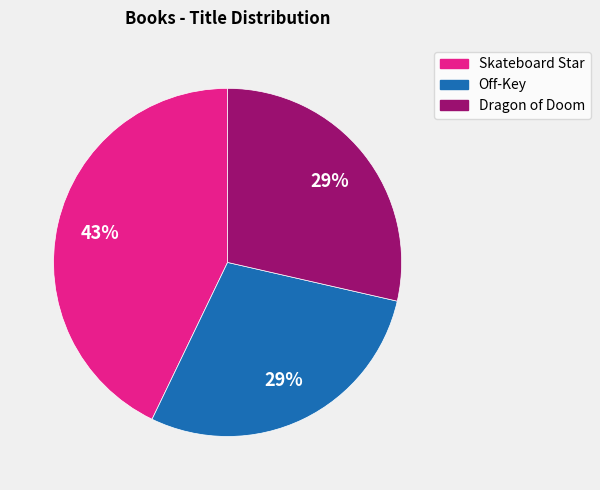

Is there any slice that represents more than half of the pie?

No